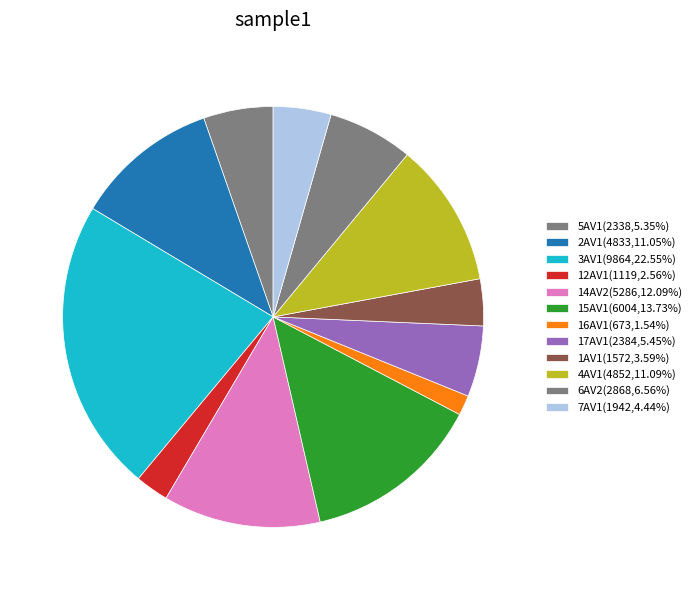

Does 3AV1 account for over 50% of the chart?

No